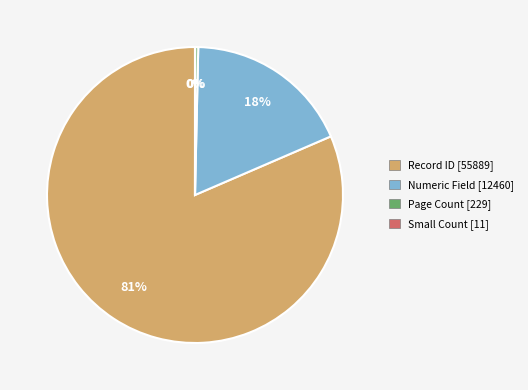

To the nearest percent, what is the average slice percentage?

25%